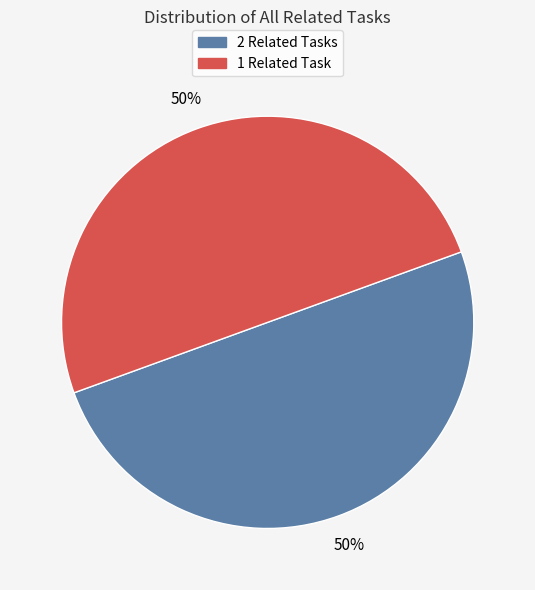

To the nearest percent, what is the difference between the largest and smallest slice percentages?

0%